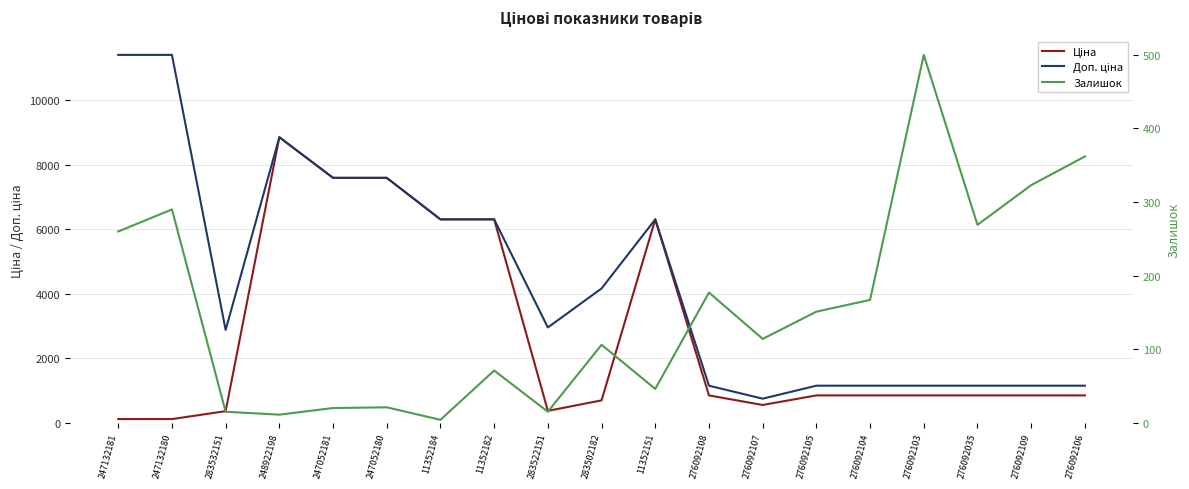

The Залишок series shows 15.0 at 283532151. True or false?

True